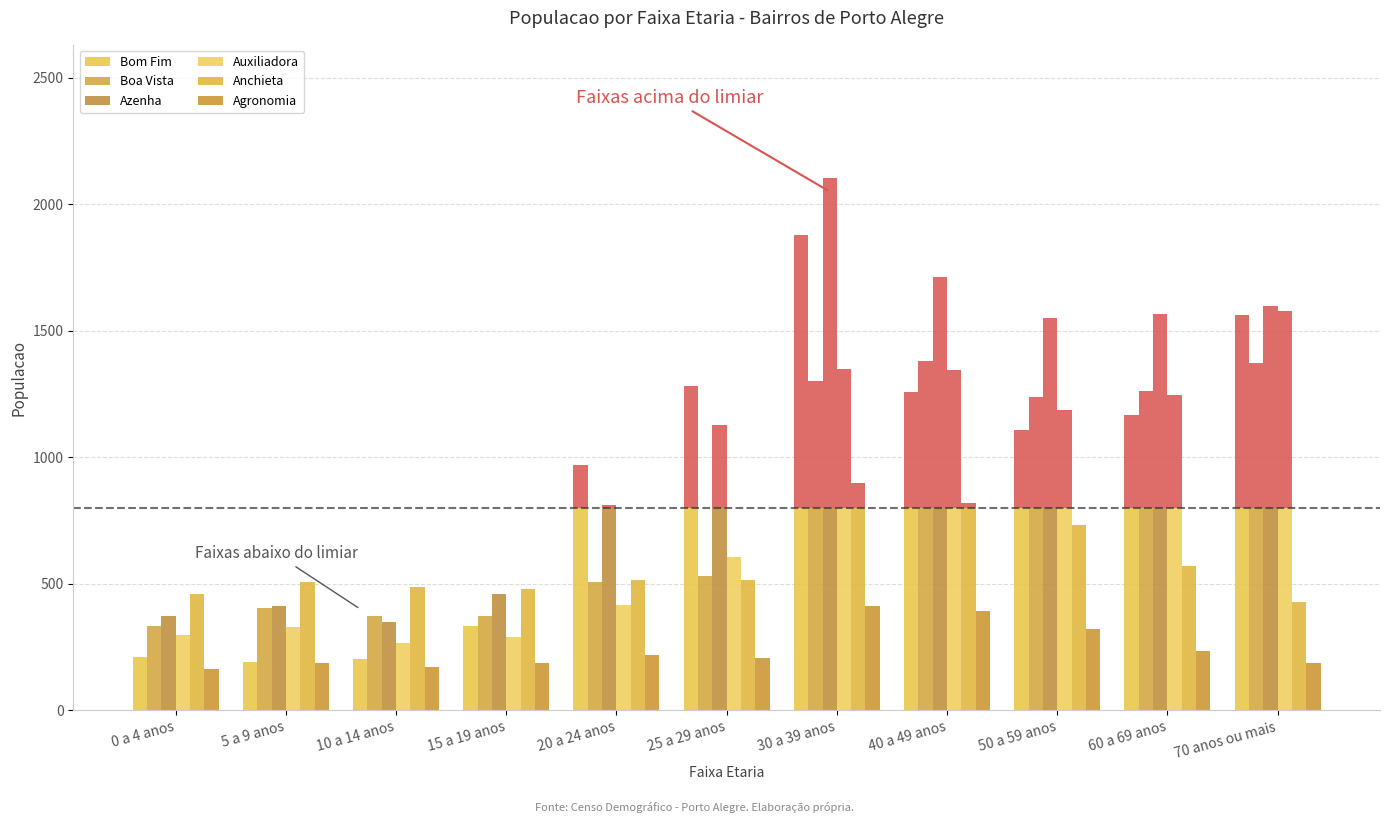

What is the value of the Anchieta bar at the 1st from the left?

461